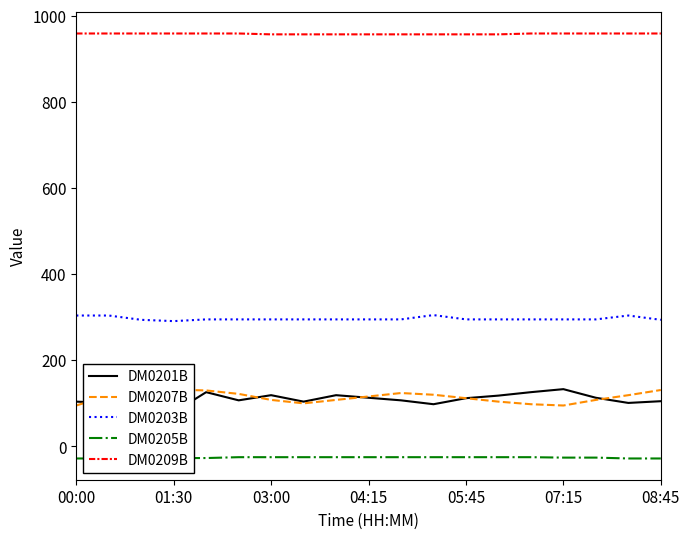

What is the sum of all DM0203B values?

5636